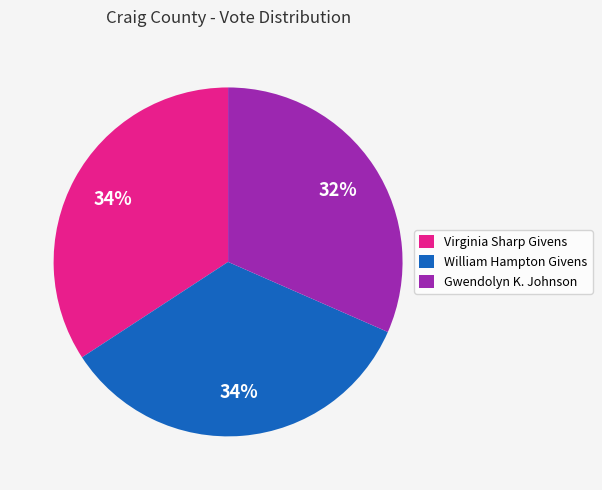

How many segments does this pie chart have?

3